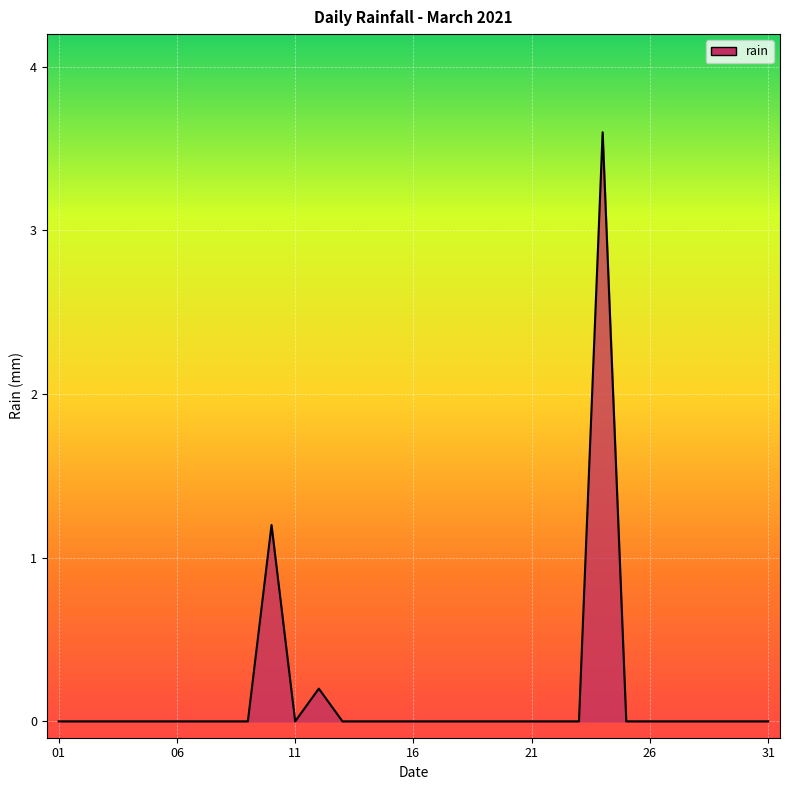

What is the maximum value shown in the chart?

3.6